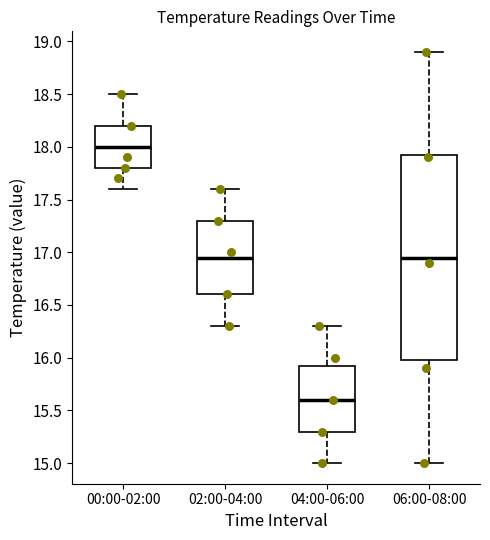

Reading left to right, transcribe this box plot: for each box, give where its median line is, the range the box spans, and where its two whiskers end, as read against the y-axis. The values are not printed on the chart, so give them approximately, as read against the axis.

00:00-02:00: median 18.00, box 17.80 to 18.20, whiskers 17.60 to 18.50
02:00-04:00: median 16.95, box 16.60 to 17.30, whiskers 16.30 to 17.60
04:00-06:00: median 15.60, box 15.30 to 15.95, whiskers 15.00 to 16.30
06:00-08:00: median 16.95, box 16.00 to 17.95, whiskers 15.00 to 18.90